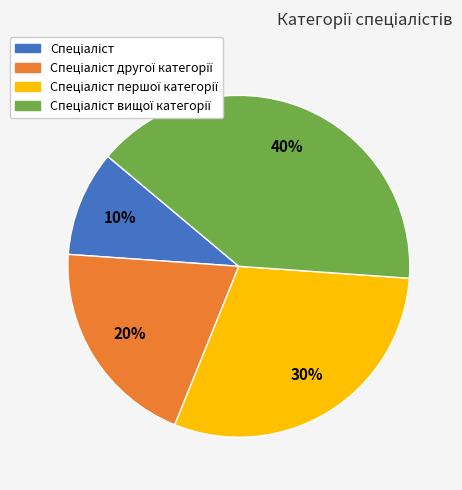

To the nearest percent, what is the average slice percentage?

25%